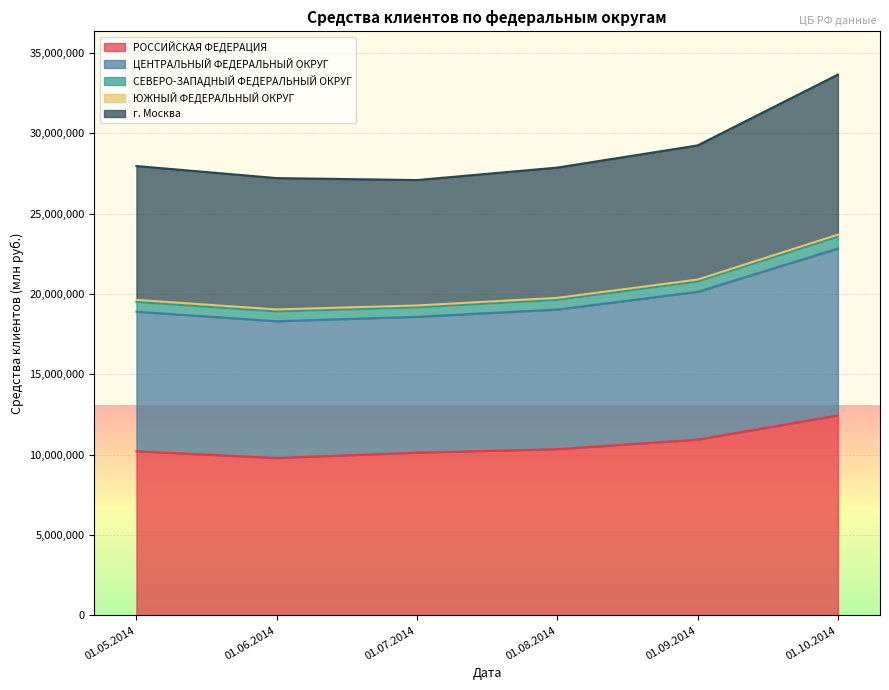

At 01.05.2014, list the series in order from largest to smallest.

РОССИЙСКАЯ ФЕДЕРАЦИЯ, ЦЕНТРАЛЬНЫЙ ФЕДЕРАЛЬНЫЙ ОКРУГ, г. Москва, СЕВЕРО-ЗАПАДНЫЙ ФЕДЕРАЛЬНЫЙ ОКРУГ, ЮЖНЫЙ ФЕДЕРАЛЬНЫЙ ОКРУГ